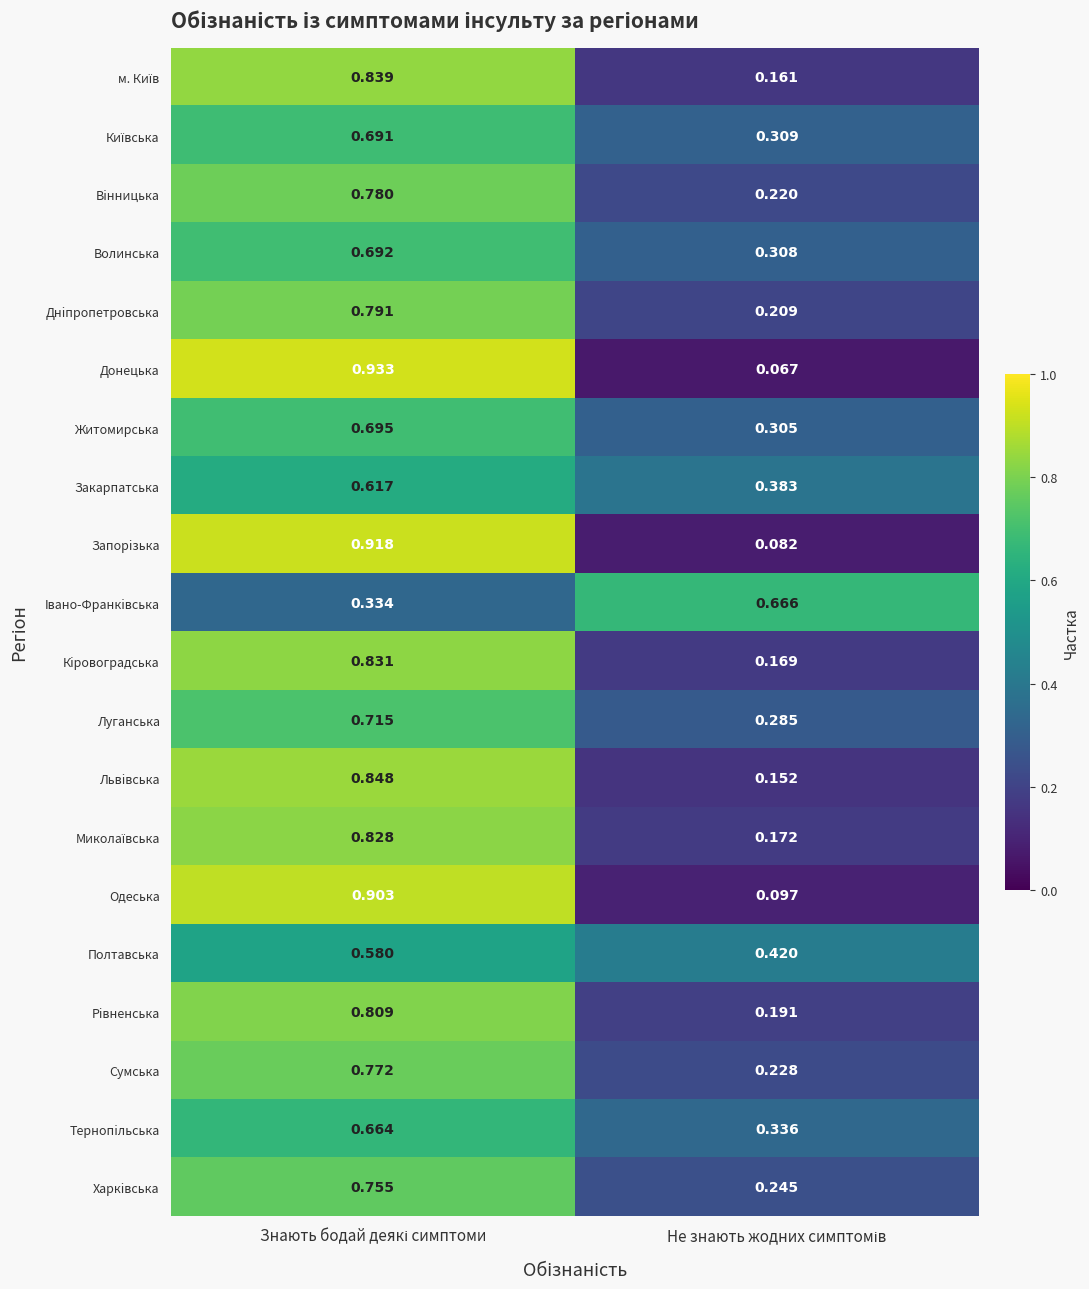

Which series has the largest range (max minus min)?

Донецька